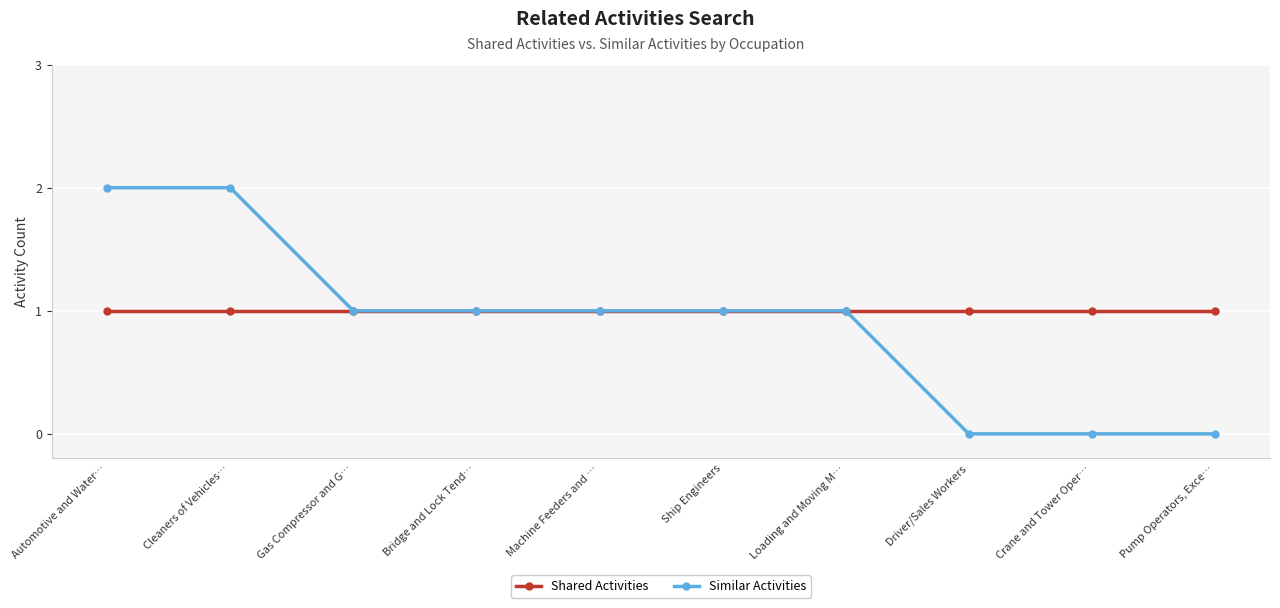

List the series in order of their peak value, lowest first.

Shared Activities, Similar Activities